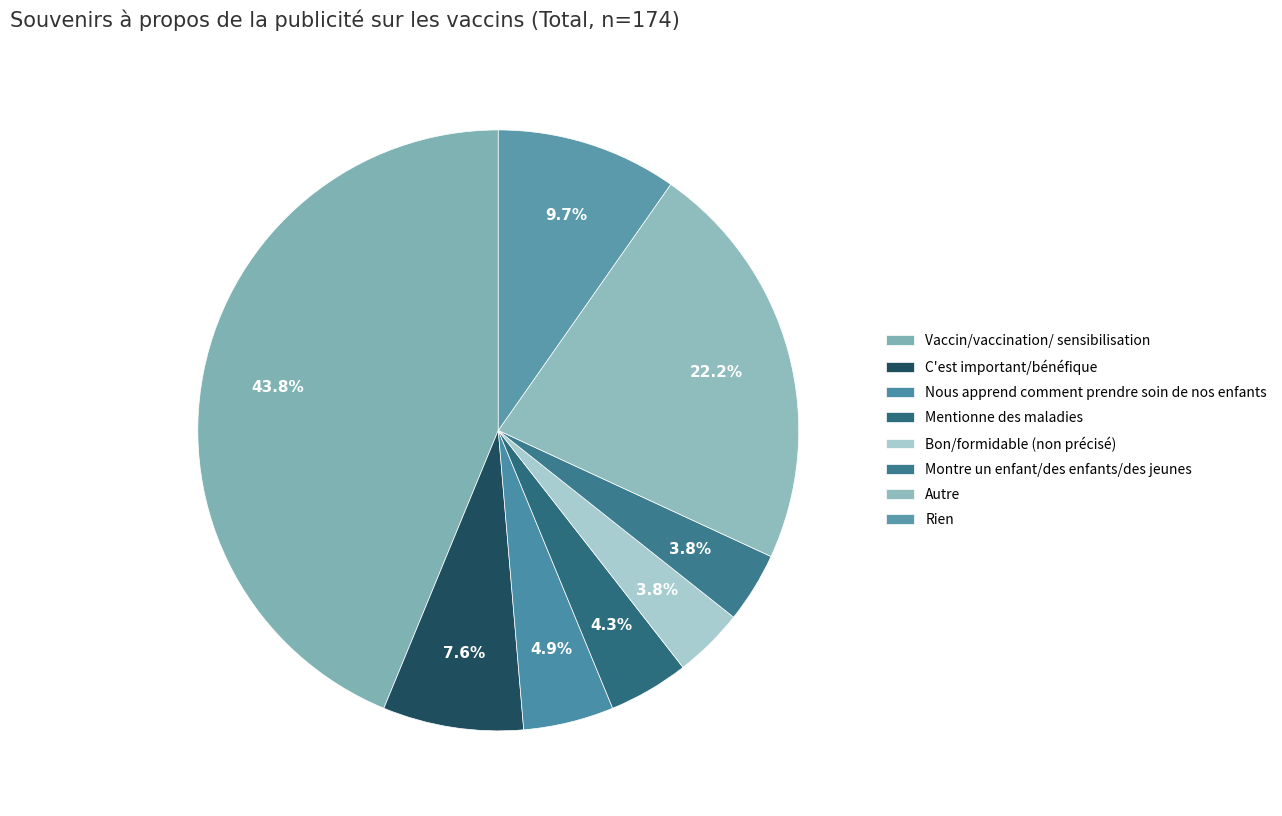

What percentage is the Montre un enfant/des enfants/des jeunes slice, to the nearest percent?

4%